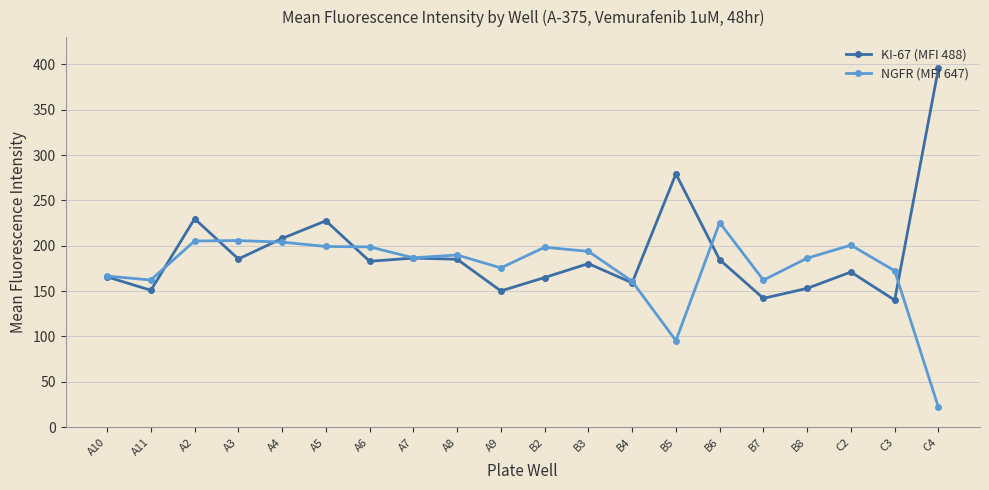

Rank the series by their maximum value, from lowest to highest.

NGFR (MFI 647), KI-67 (MFI 488)